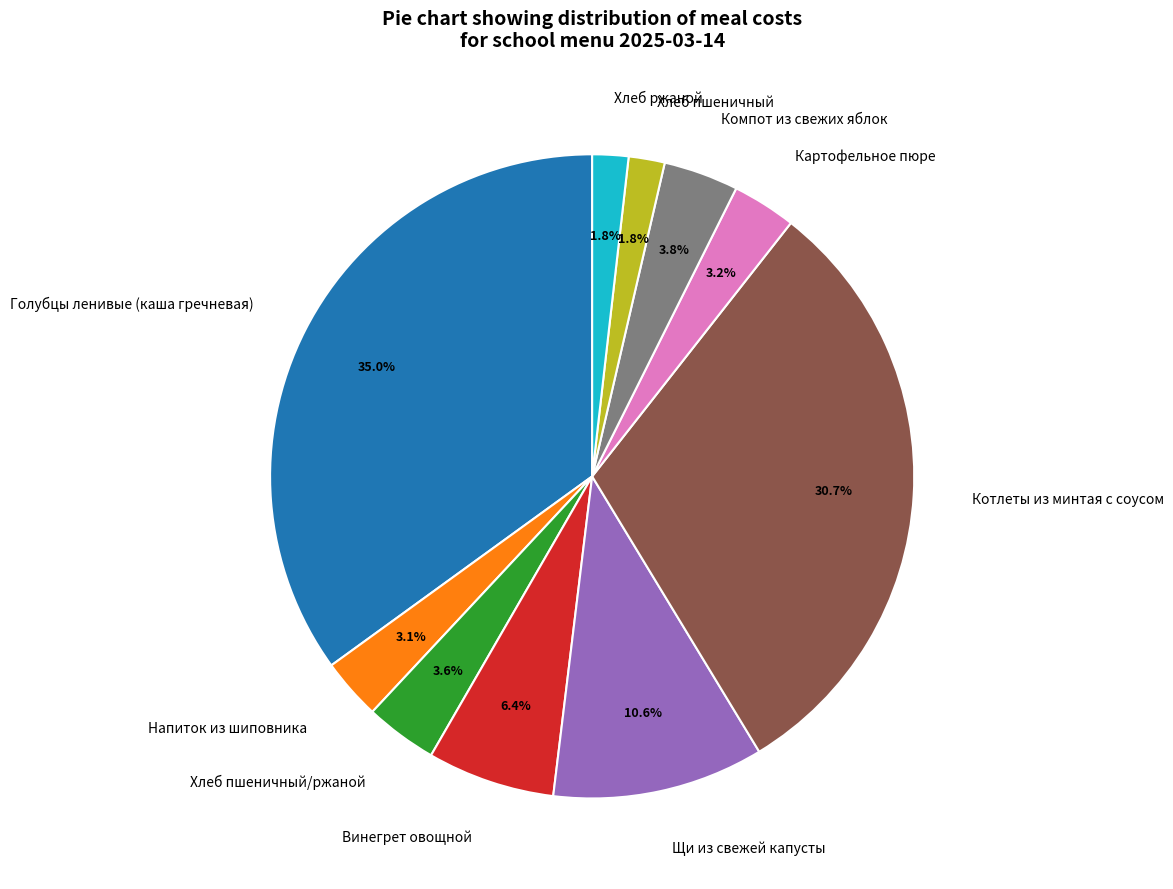

To the nearest percent, what percentage of the pie is Котлеты из минтая с соусом?

31%